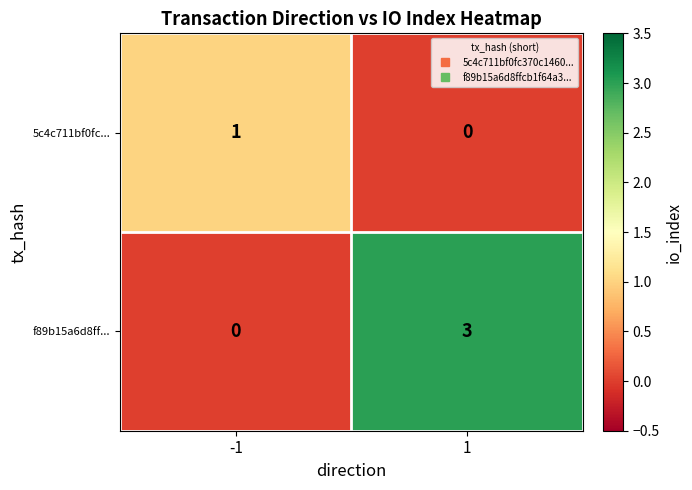

The value of f89b15a6d8ff... at -1 is -2. True or false?

False